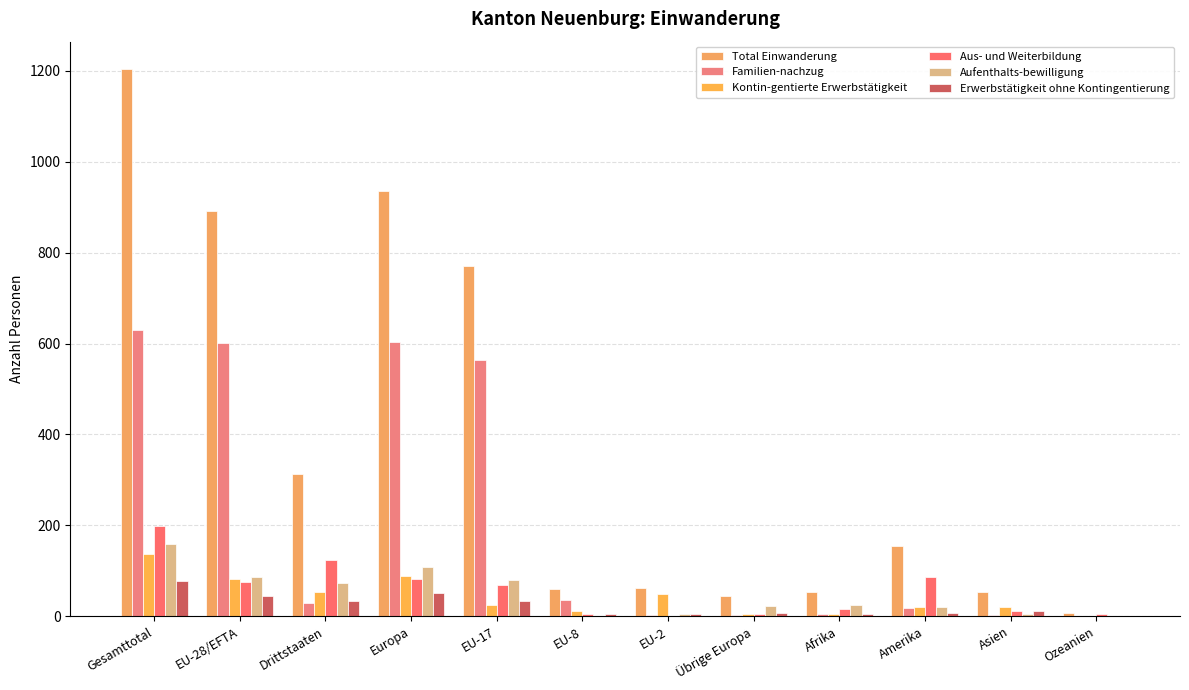

True or false: Kontin-gentierte Erwerbstätigkeit has a value of 5 at Afrika.

True